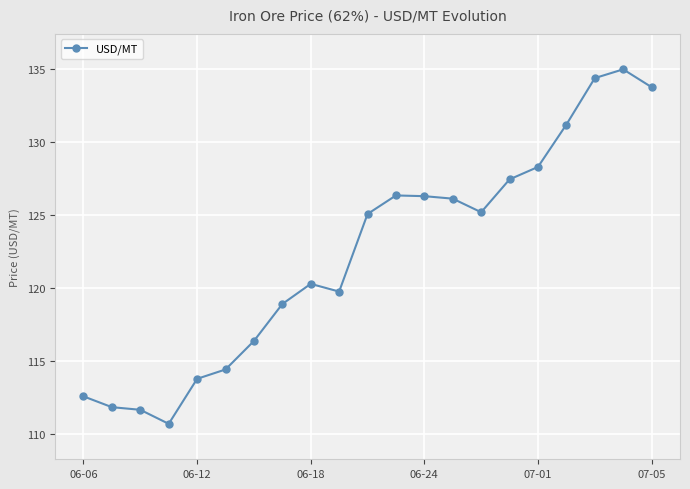

What is the minimum value shown in the chart?

110.7